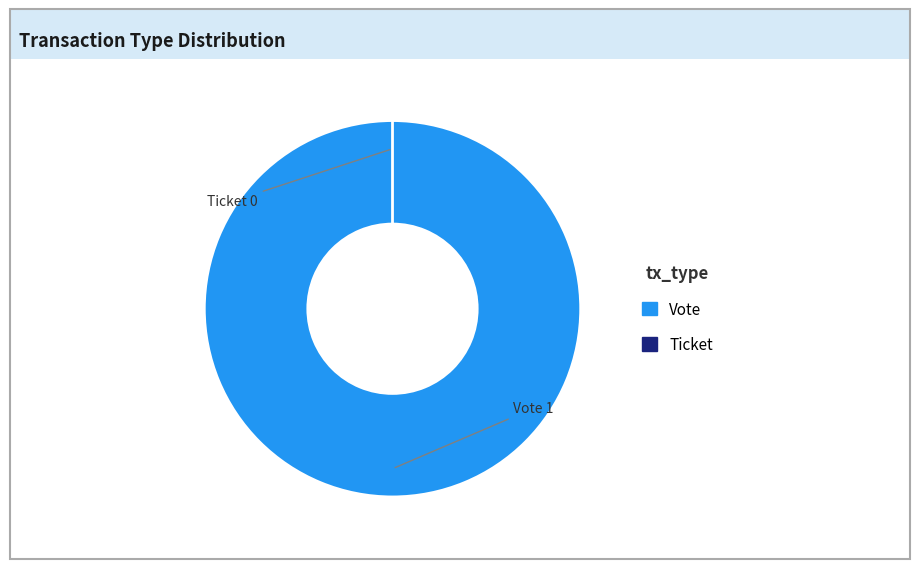

Combined, what portion of the pie is Vote and Ticket?

100.0%